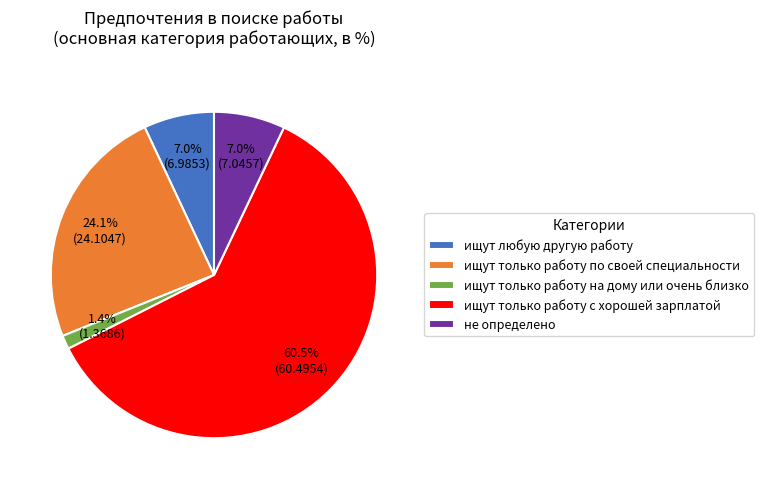

Which slice represents more than half of the pie?

ищут только работу с хорошей зарплатой